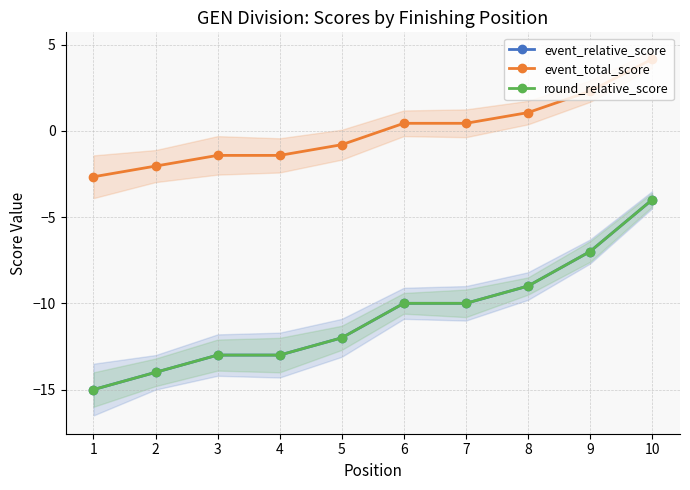

True or false: round_relative_score has more than 0 points higher than both neighbors.

False